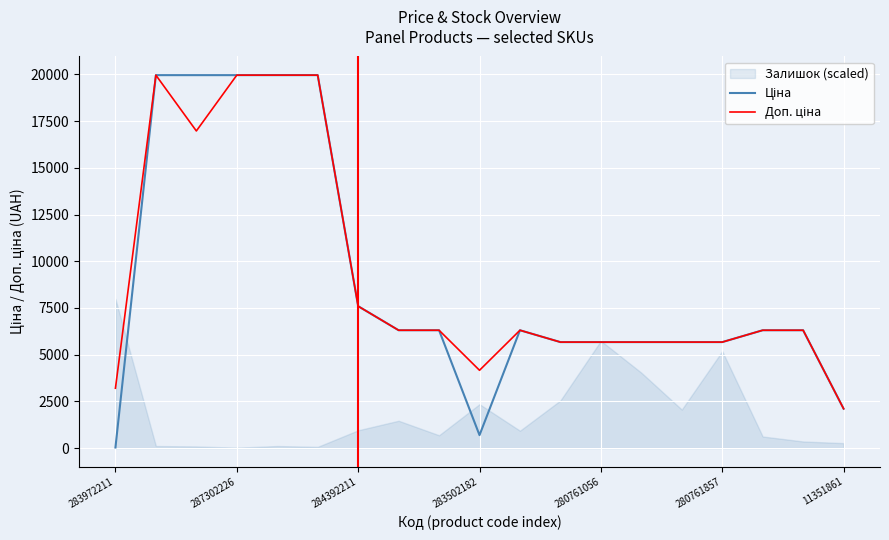

At 13, list the series in order from largest to smallest.

Ціна, Доп. ціна